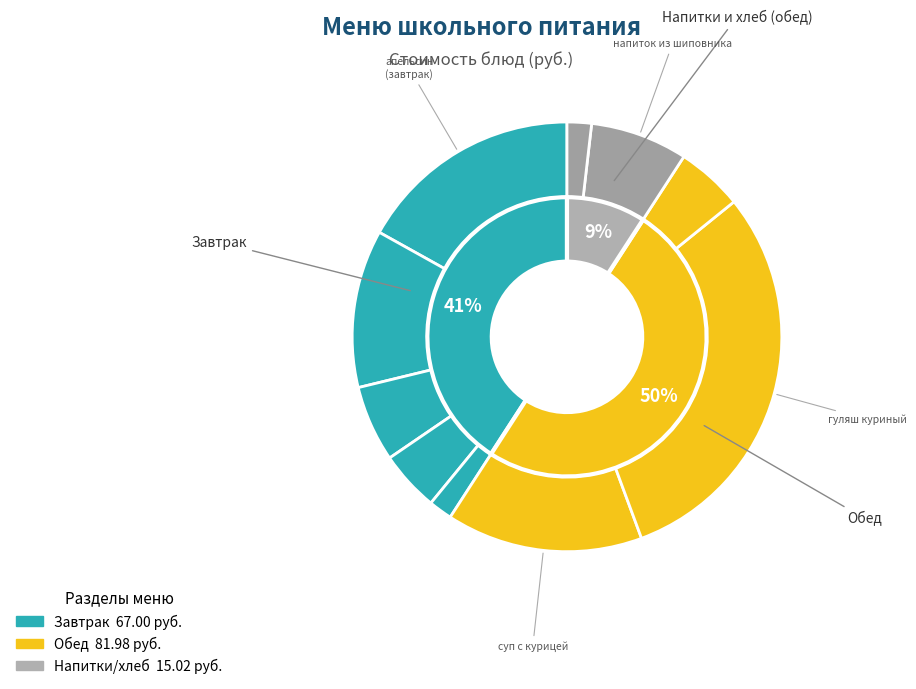

To the nearest percent, what portion does чай с молоком represent?

5%